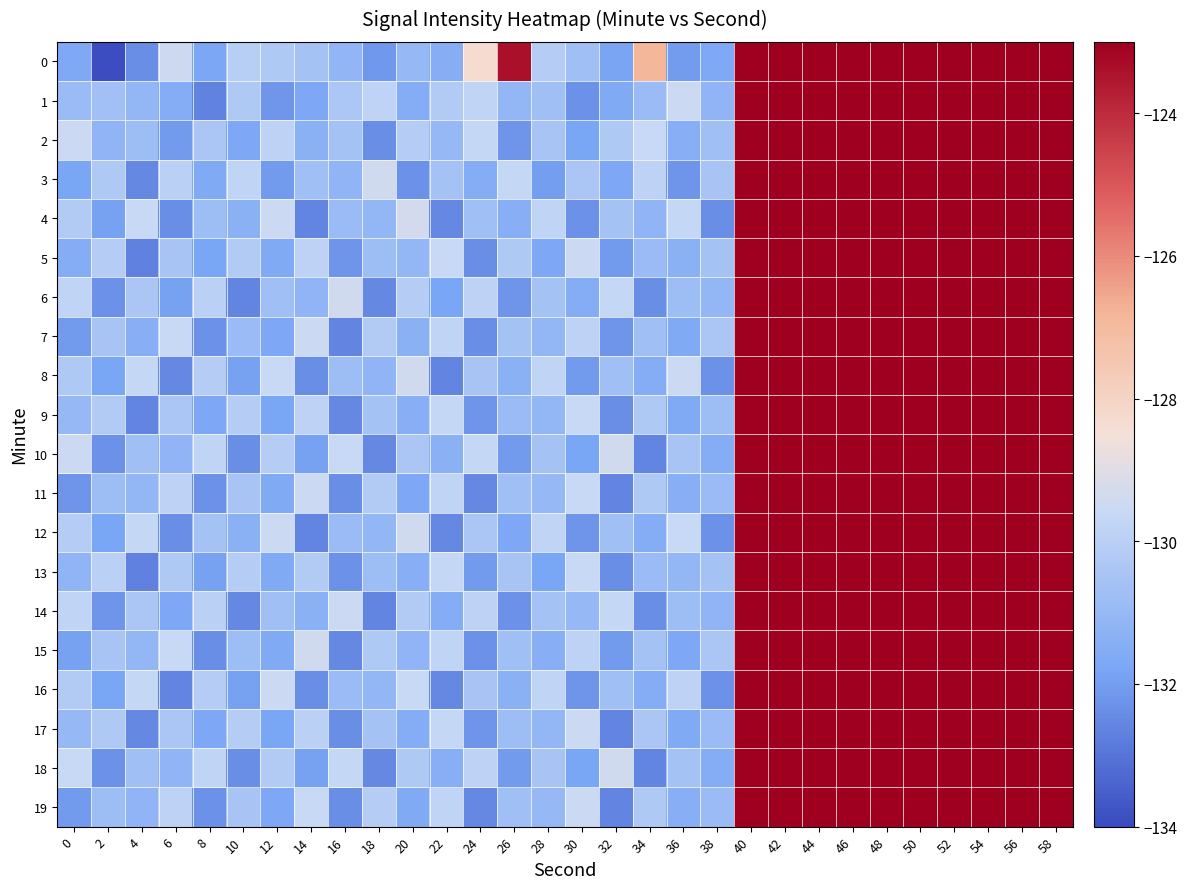

Rank the series at 20 from lowest to highest value.

3, 11, 19, 1, 17, 9, 13, 7, 15, 5, 0, 10, 18, 14, 2, 6, 16, 8, 12, 4